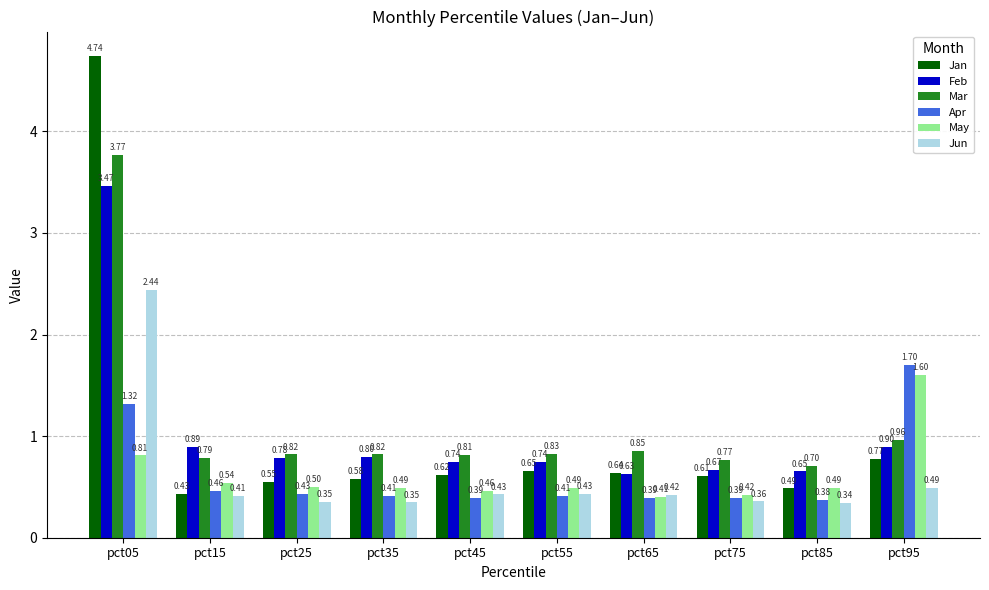

What are all the series names shown in the legend?

Jan, Feb, Mar, Apr, May, Jun